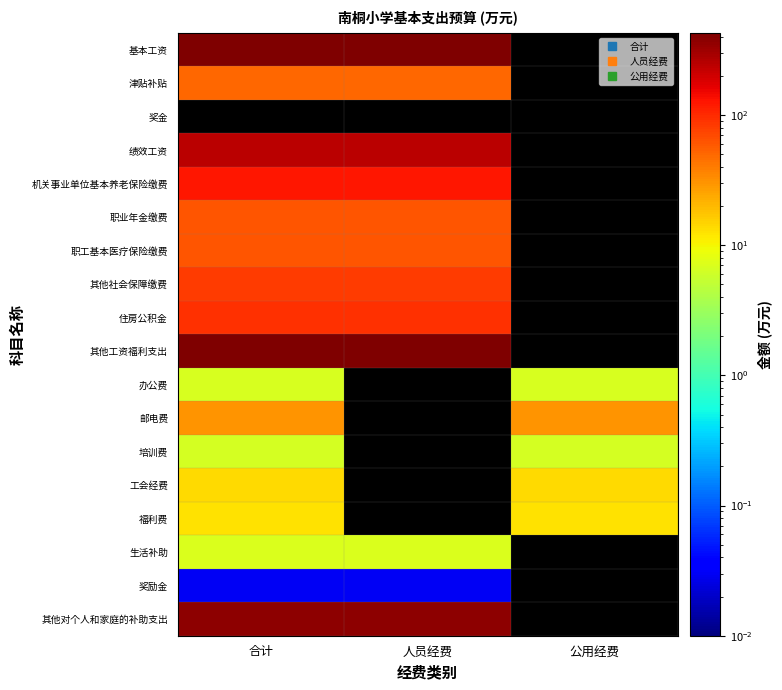

How many values in 奖励金 are above zero?

2